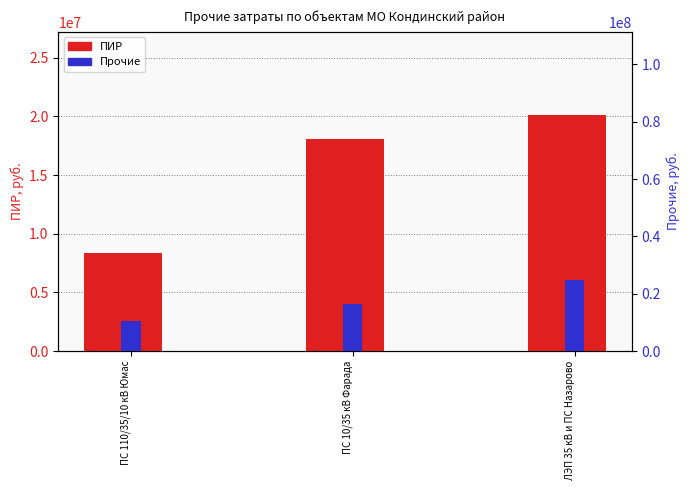

Where is Прочие nearest to the value 17534424?

ПС 10/35 кВ Фарада